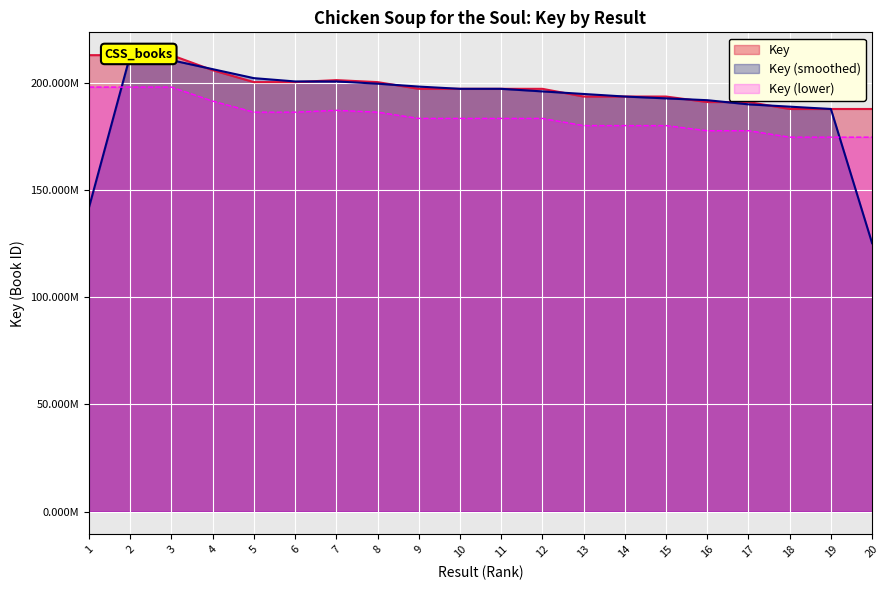

Which label corresponds to the largest value in the chart?

2